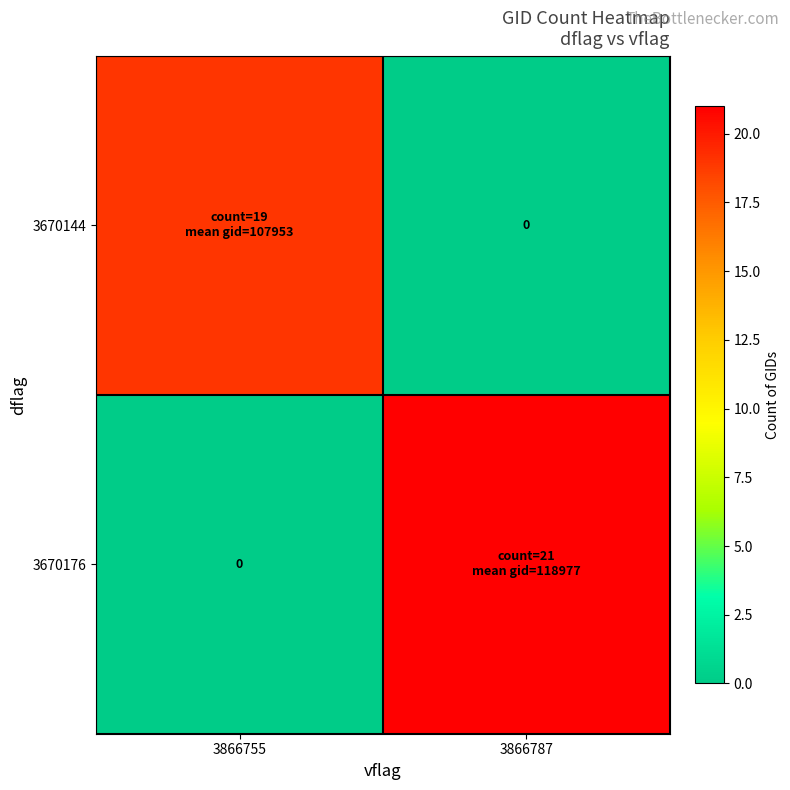

How many data points does each series have?

2